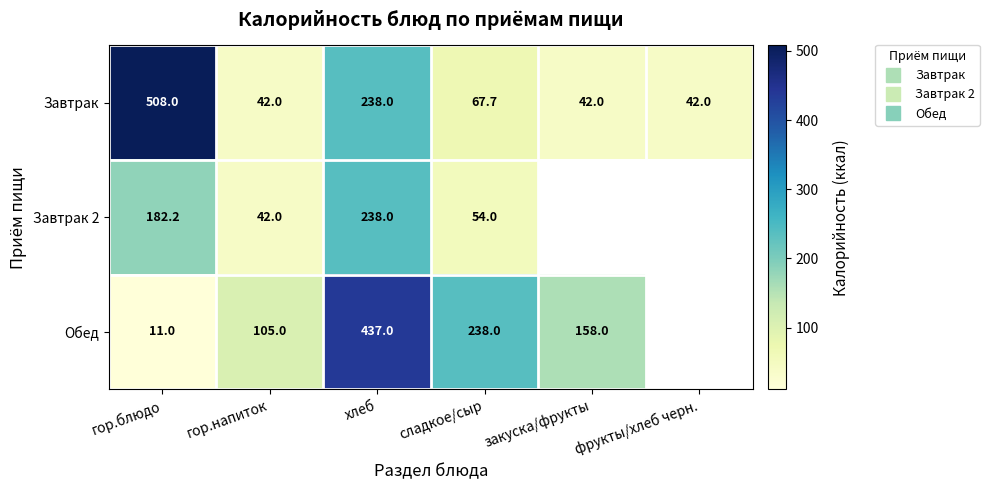

Which has a higher value, фрукты/хлеб черн. or гор.блюдо?

гор.блюдо